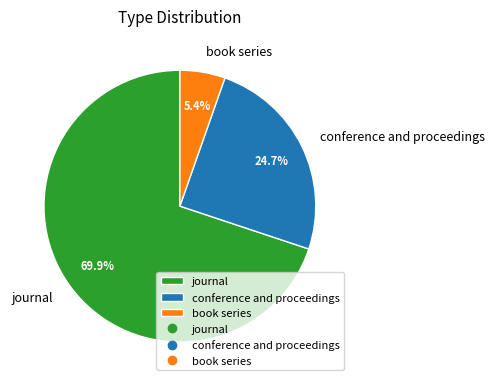

Count the number of slices in the pie.

3